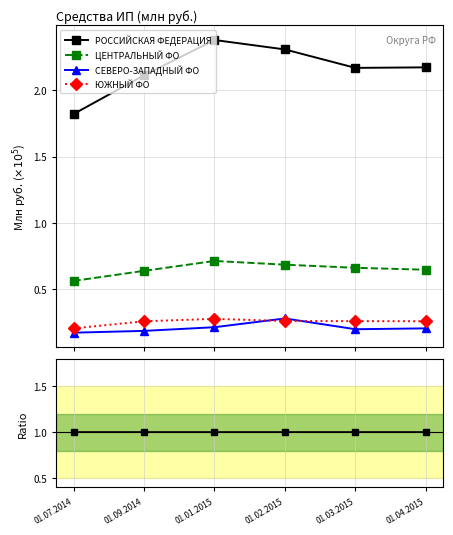

Where is РОССИЙСКАЯ ФЕДЕРАЦИЯ nearest to the value 1?

01.07.2014